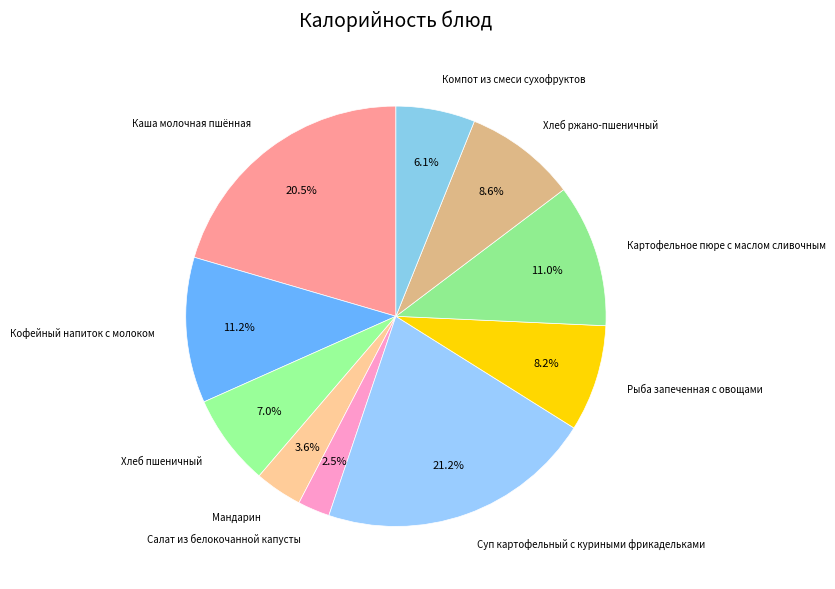

Between Мандарин and Суп картофельный с куриными фрикадельками, which is larger?

Суп картофельный с куриными фрикадельками